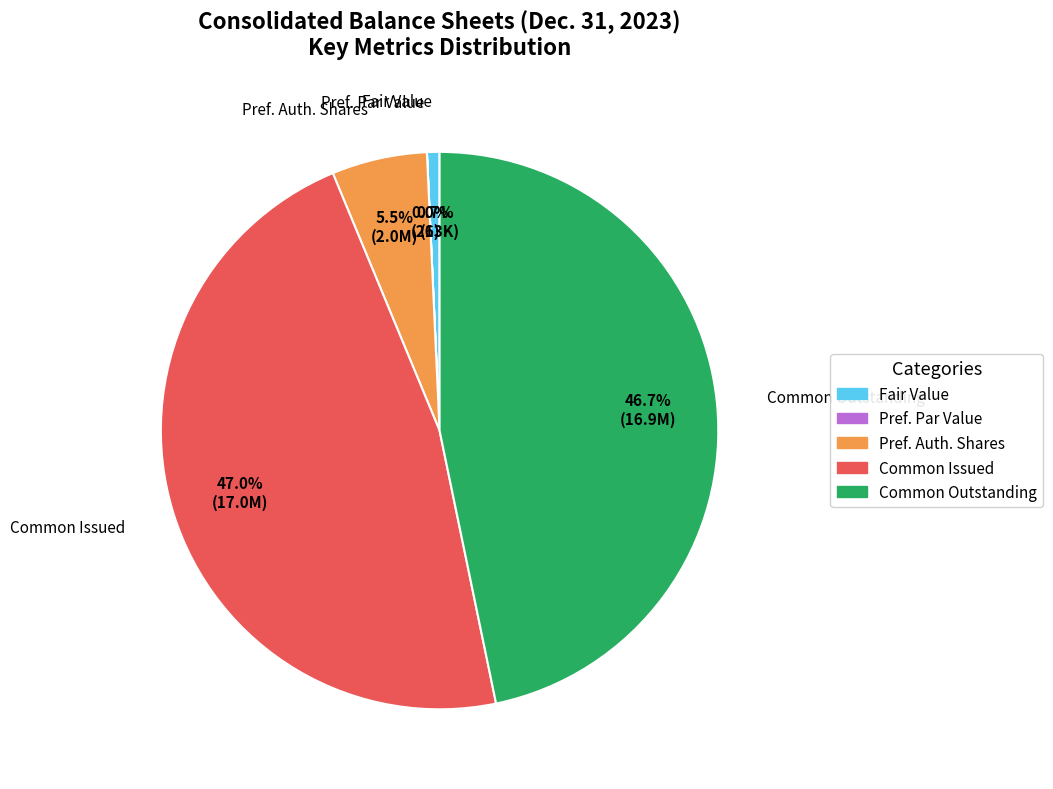

Is there any slice that represents more than half of the pie?

No